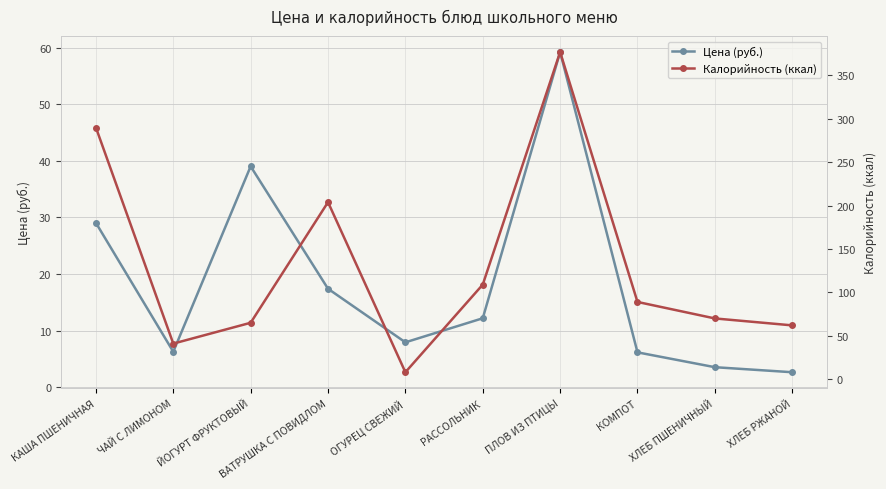

What is the average value of the Цена (руб.) series?

18.4